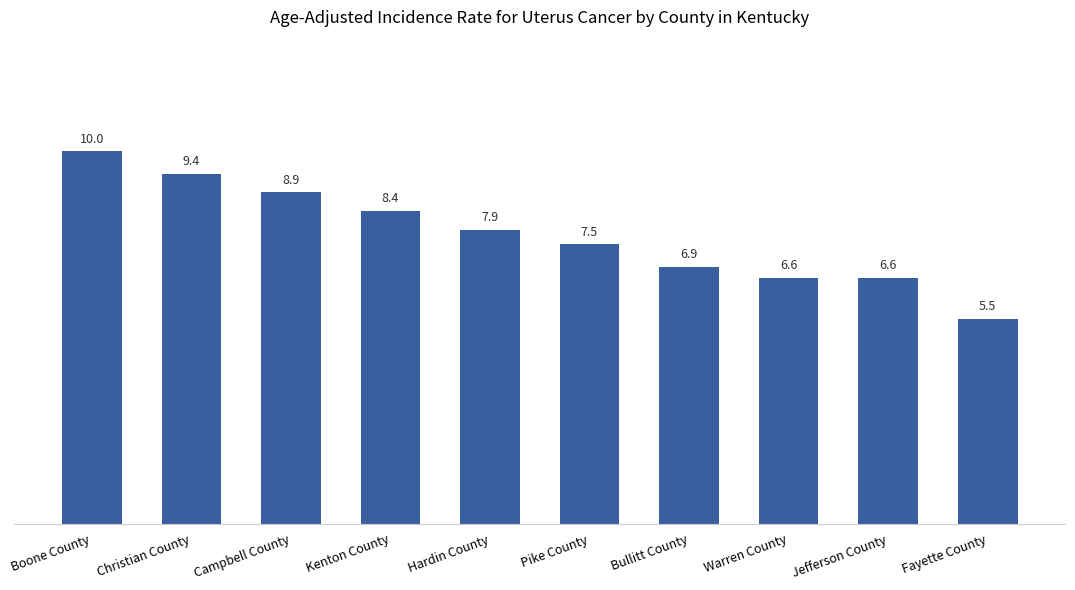

How many data points are above 7?

6